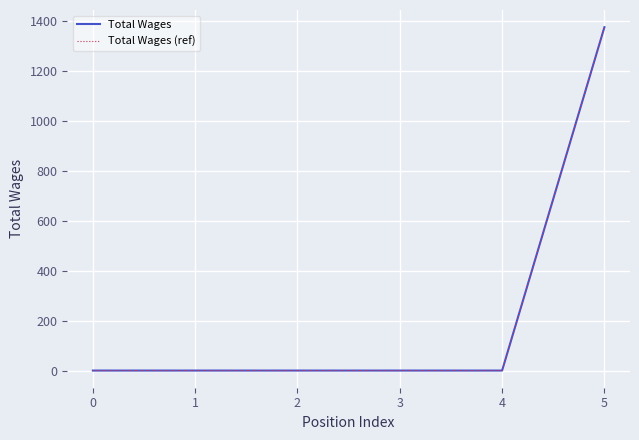

The value of Total Wages at 3 is 0. True or false?

True